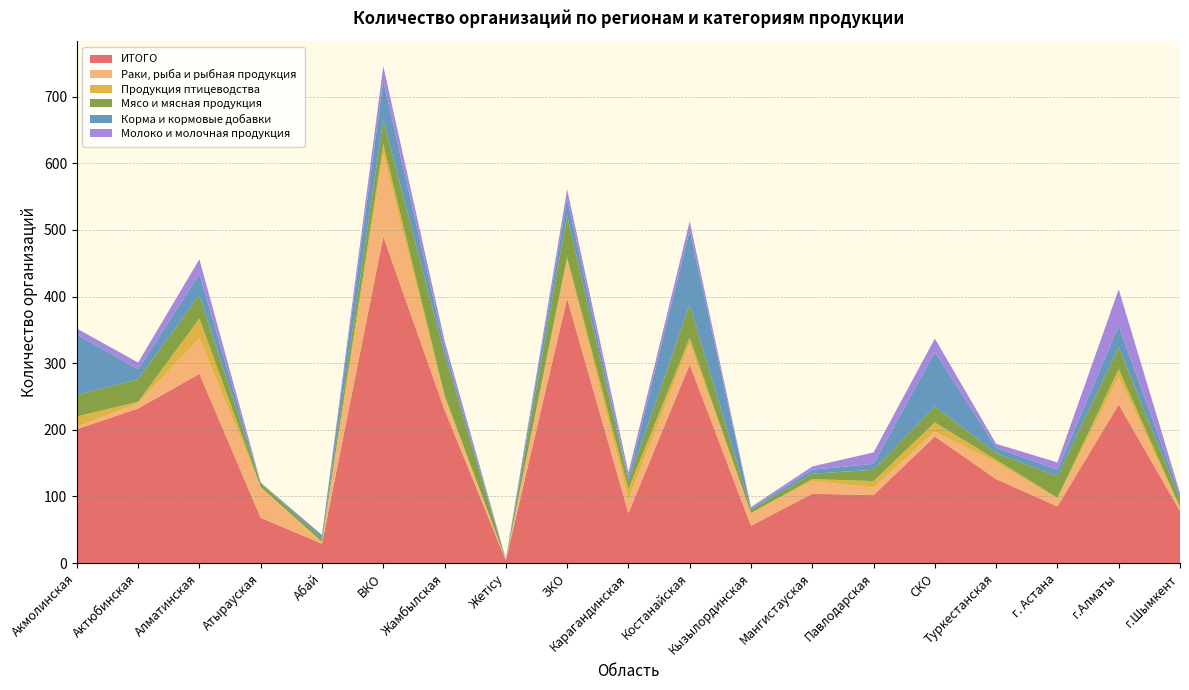

Reading left to right, transcribe all the data shown in this chart.

ИТОГО: 201	232	284	68	29	490	230	4	397	75	298	56	104	102	190	126	85	238	78
Раки, рыба и рыбная продукция: 3	8	53	45	1	122	17	1	56	20	31	19	19	11	7	25	11	41	4
Продукция птицеводства: 16	2	30	1	2	17	5	0	6	16	9	0	3	10	14	4	2	12	2
Мясо и мясная продукция: 32	34	35	6	5	36	62	0	63	12	50	5	8	17	24	10	32	33	12
Корма и кормовые добавки: 91	15	32	0	5	59	10	1	25	4	112	2	6	9	82	8	10	32	6
Молоко и молочная продукция: 9	10	22	1	0	22	10	0	14	9	13	2	5	17	20	6	11	55	3